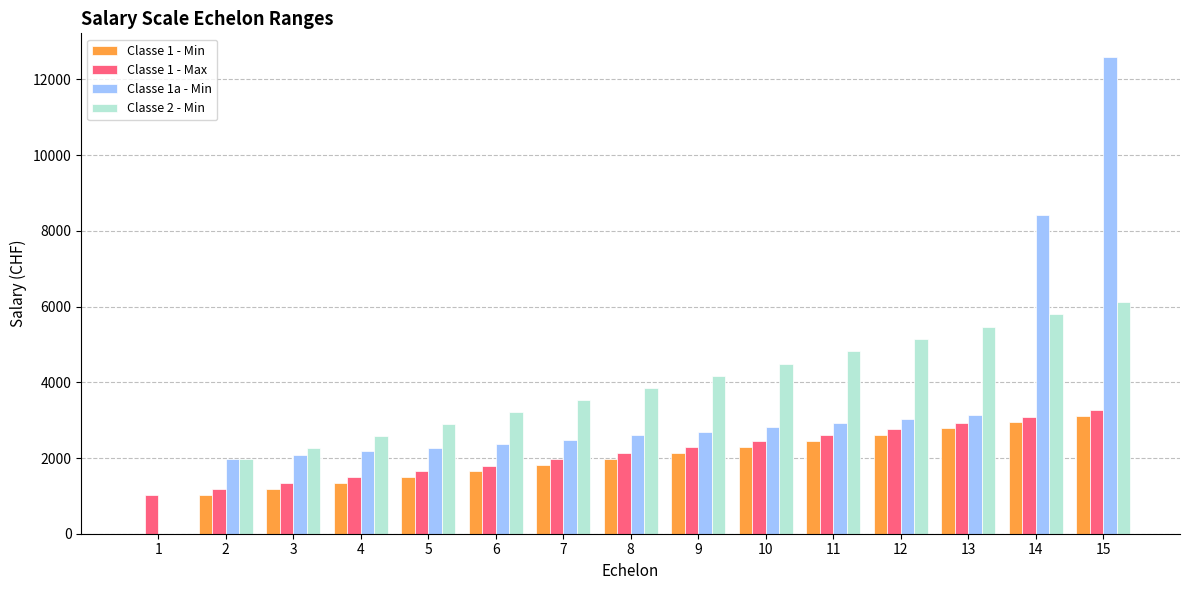

At which category is the sum across all series the highest?

15